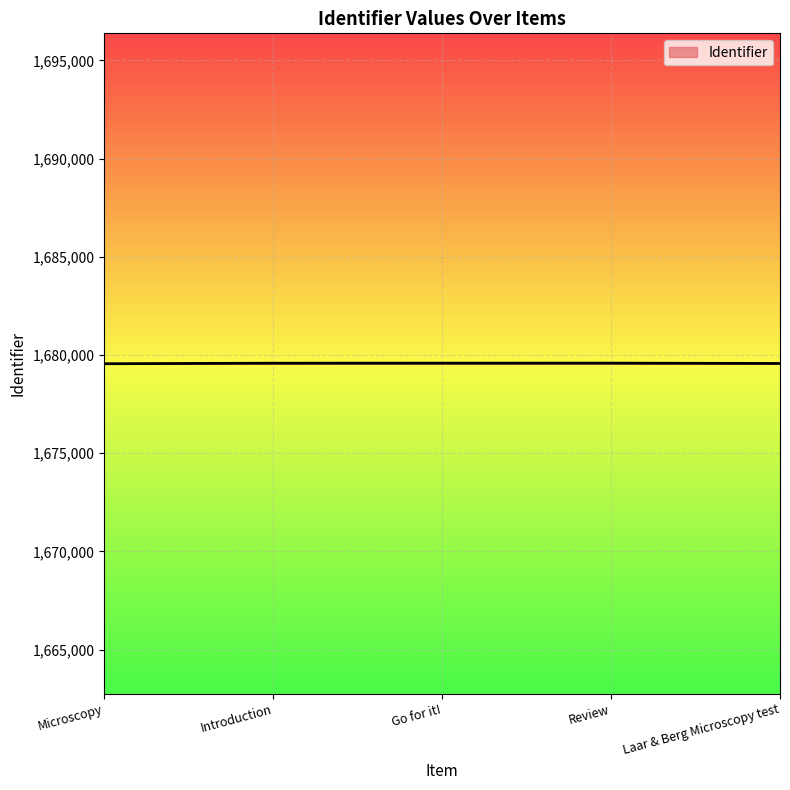

Is it true that the value at Microscopy is 2719700?

False